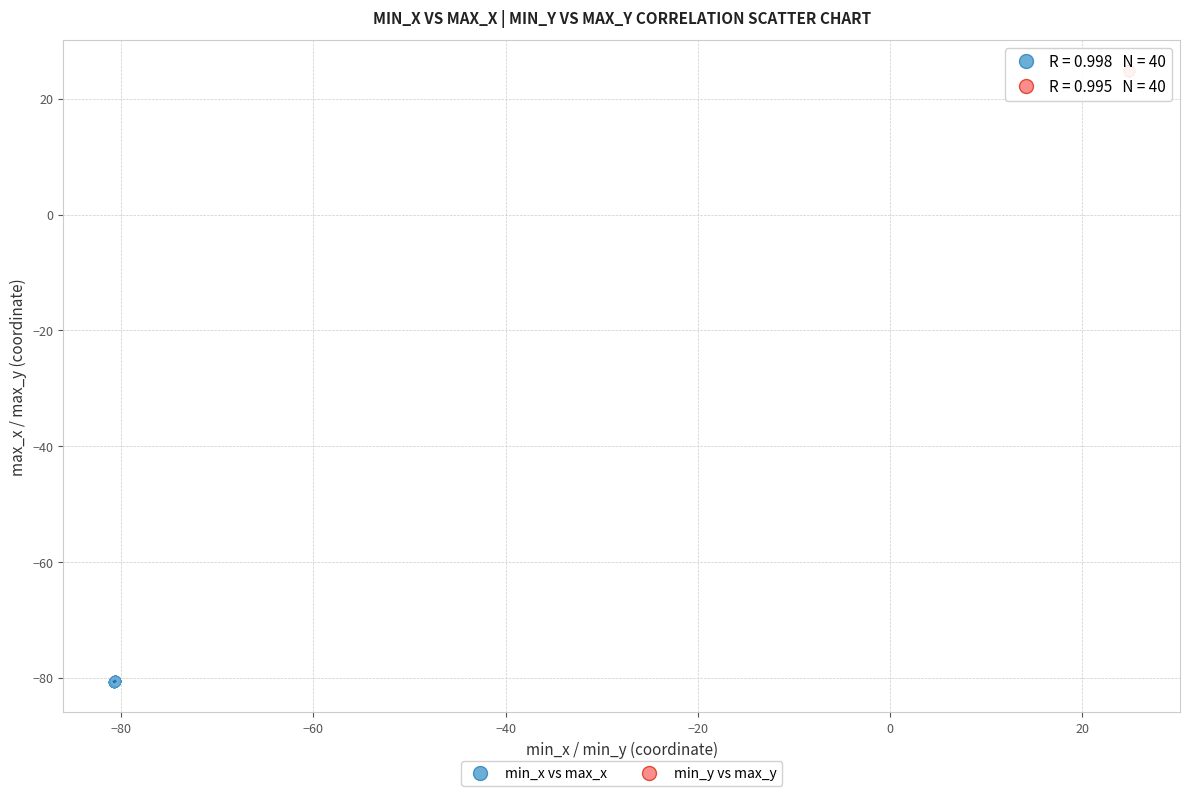

Which series reaches the maximum Y coordinate?

min_y vs max_y